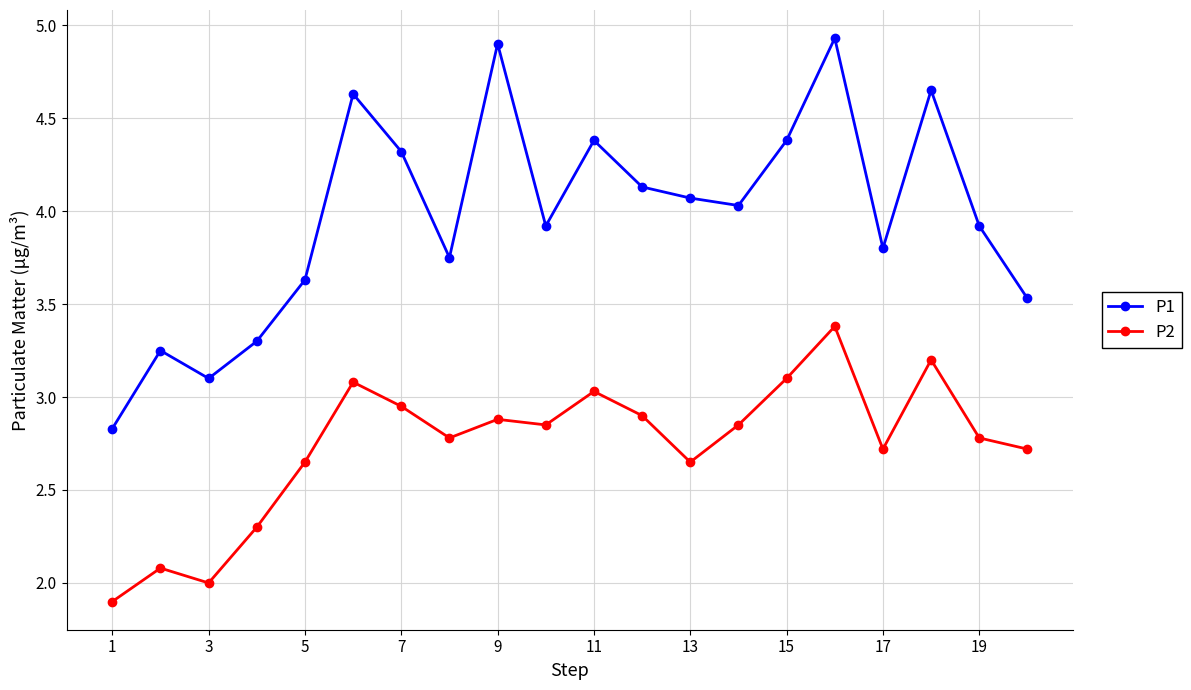

Rank the series by their maximum value, from highest to lowest.

P1, P2